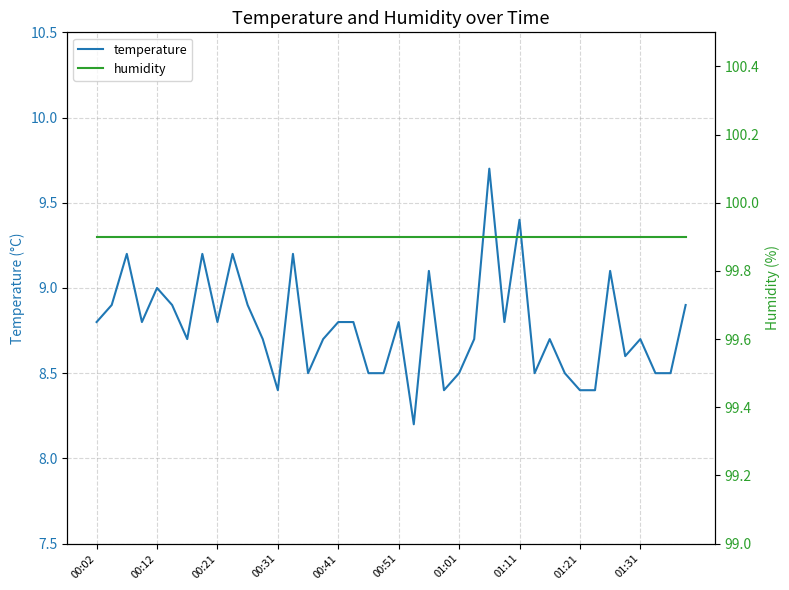

Which series has the widest spread of values?

temperature